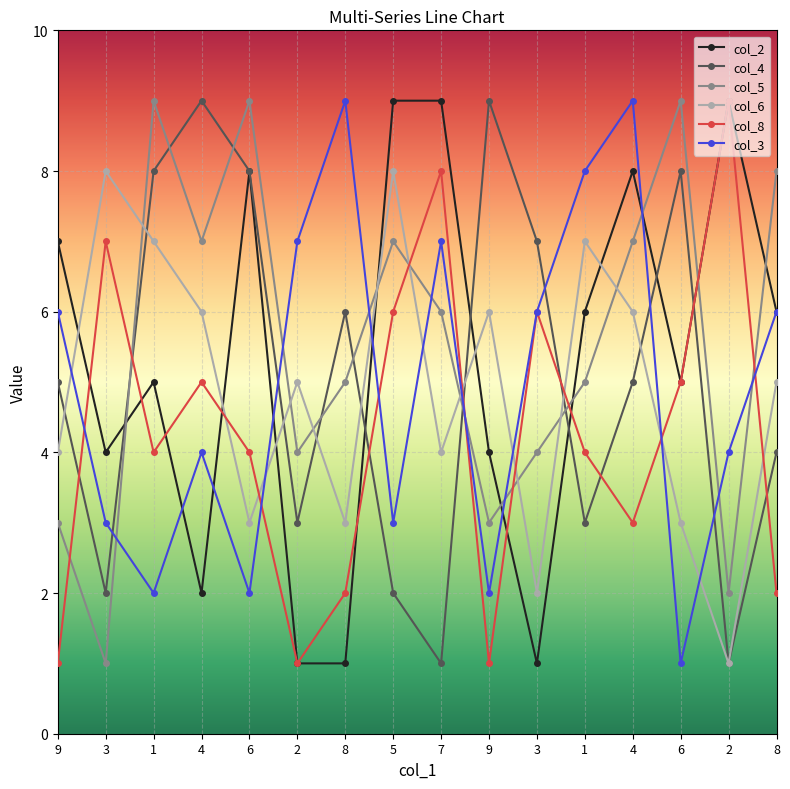

True or false: col_5 has a value of 4 at 7.

False